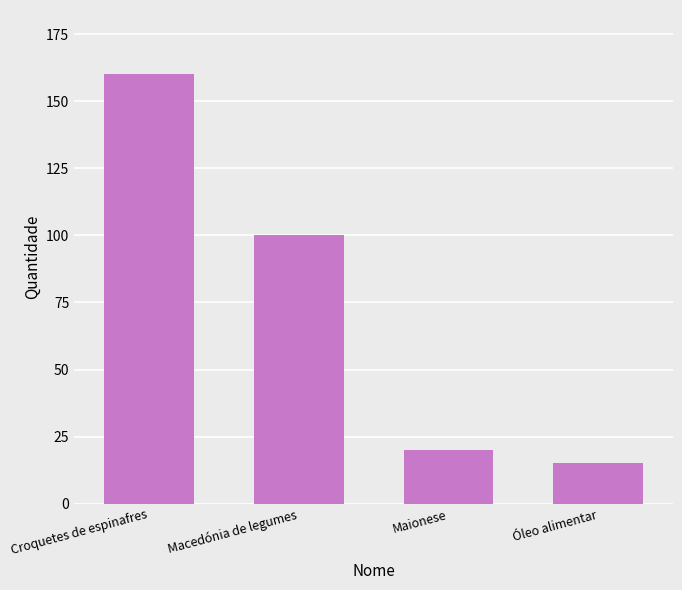

What is the approximate value at Croquetes de espinafres?

160